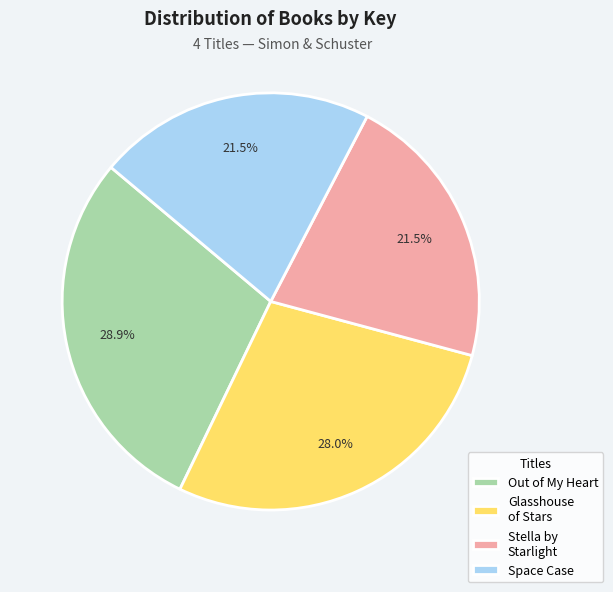

The Glasshouse of Stars slice represents 28% of the pie. True or false?

True